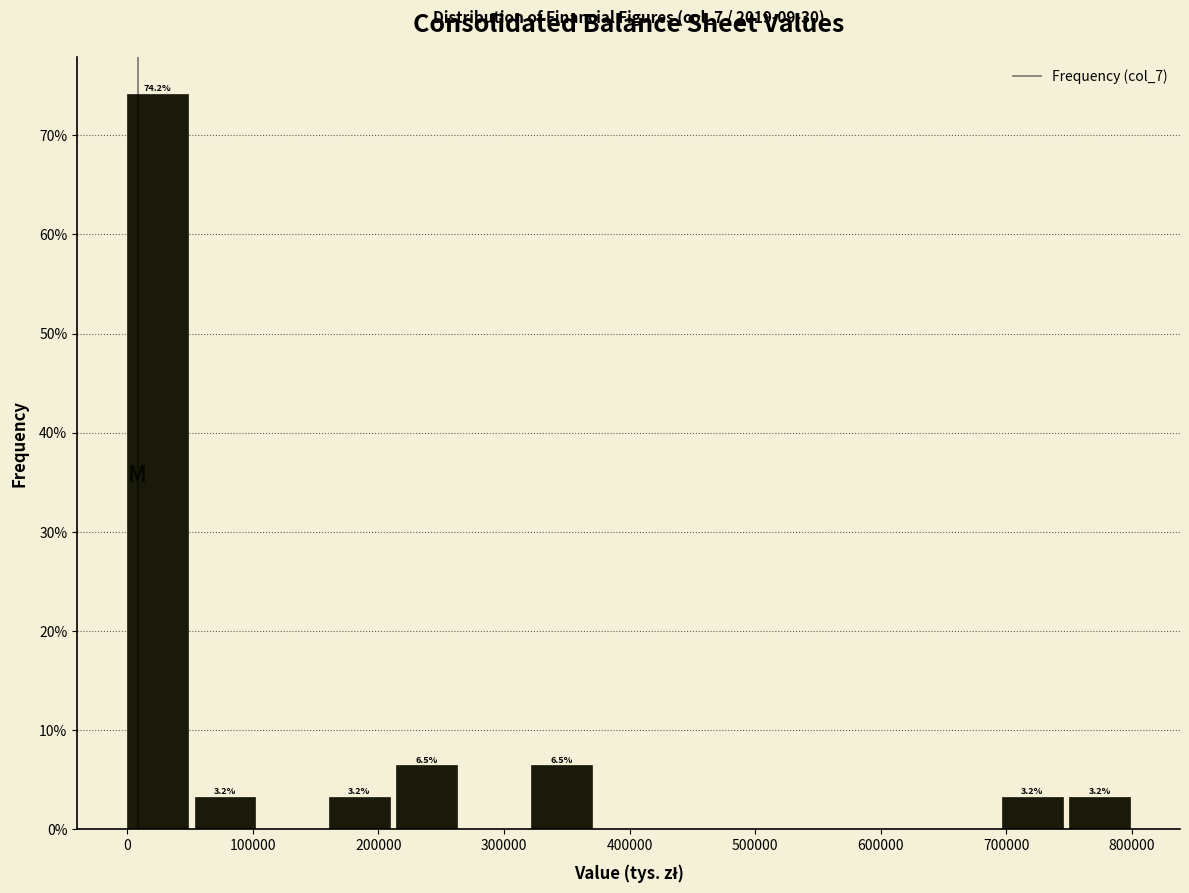

Over which range of the x-axis is the bar tallest?

0 to 50000